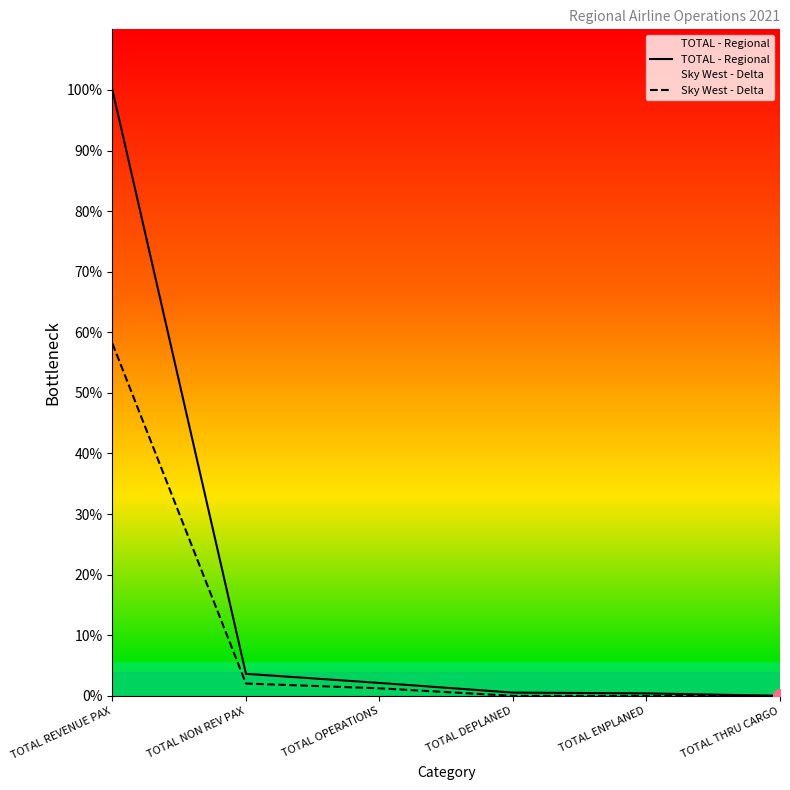

How many distinct data groups are displayed?

2